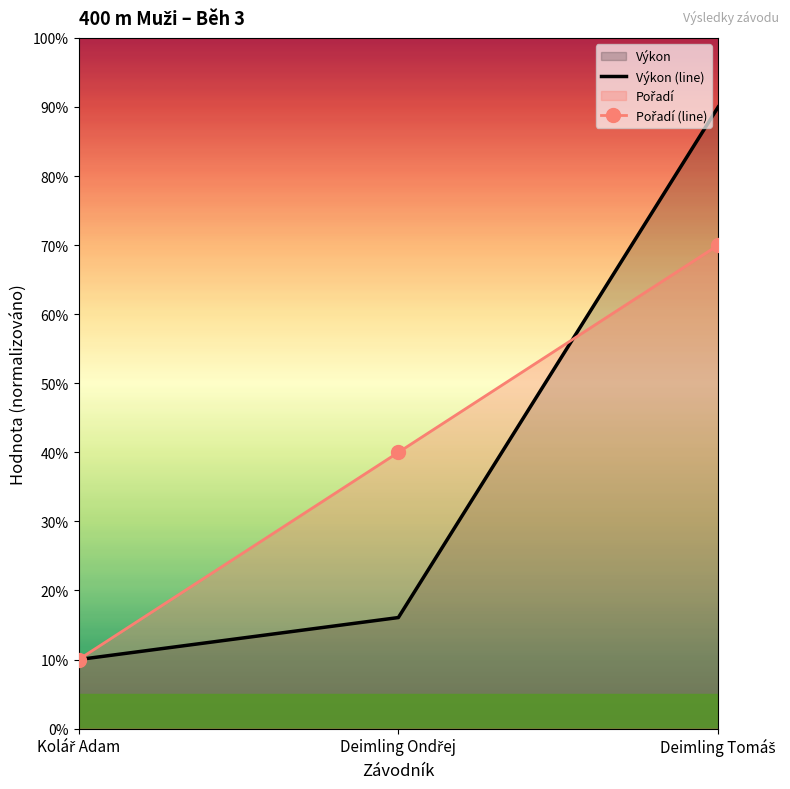

True or false: Pořadí (line) has a value of 10.0 at Kolář Adam.

True